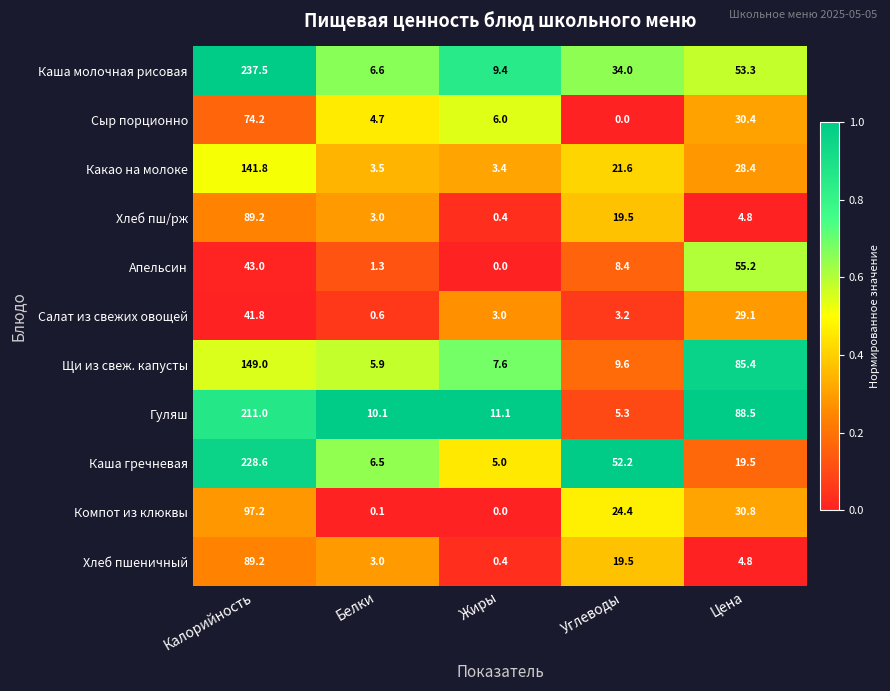

What is the sum of all Каша молочная рисовая values?

340.8